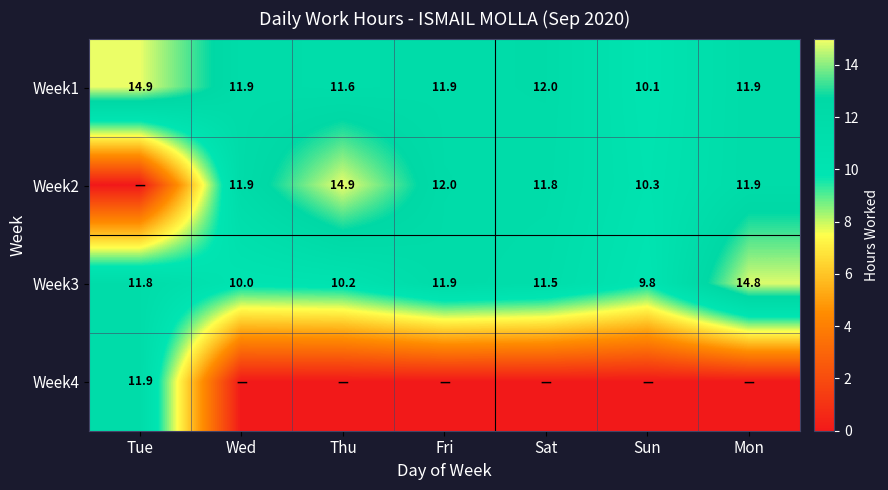

Which label corresponds to the largest value in the chart?

Tue